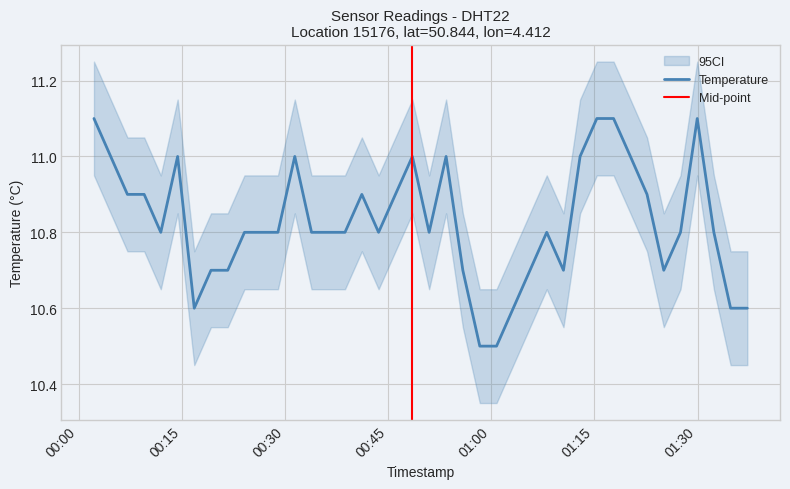

What is the label of the 25th point from the right?

2023-04-16T00:38:44